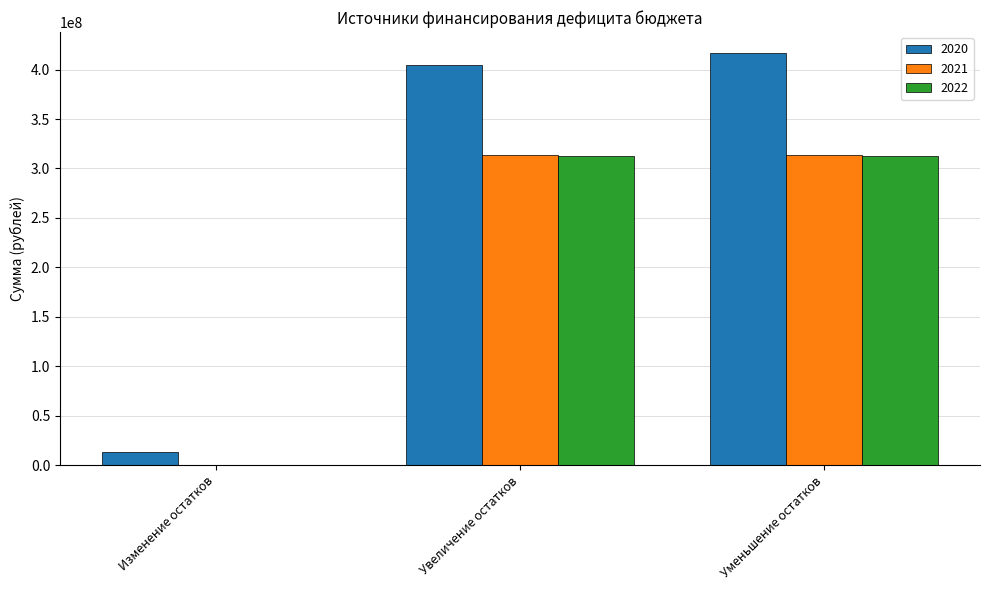

The 2022 series shows 0.0 at Изменение остатков. True or false?

True